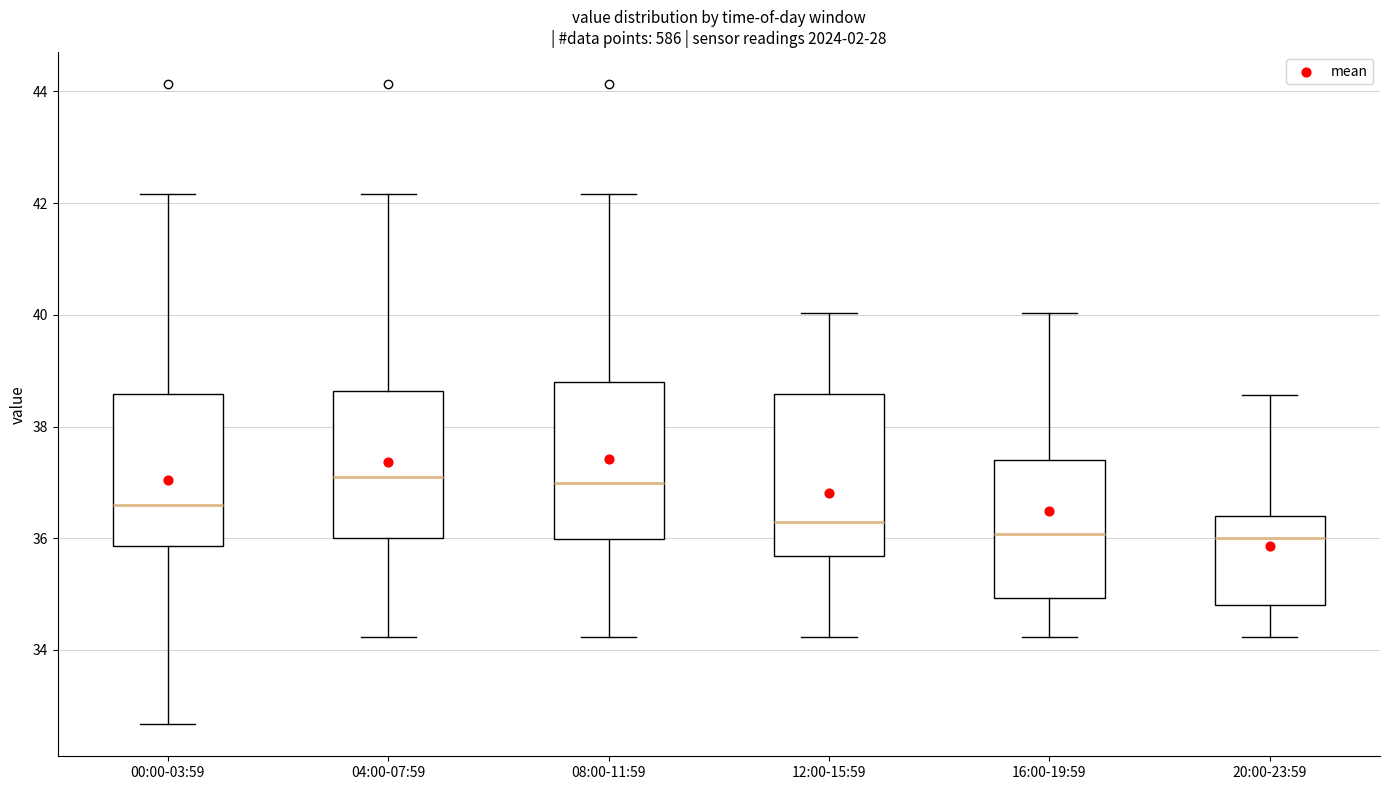

Reading left to right, transcribe this box plot: for each box, give where its median line is, the range the box spans, and where its two whiskers end, as read against the y-axis. The values are not printed on the chart, so give them approximately, as read against the axis.

00:00-03:59: median 36.6, box 35.8 to 38.6, whiskers 32.6 to 42.2
04:00-07:59: median 37.2, box 36.0 to 38.6, whiskers 34.2 to 42.2
08:00-11:59: median 37.0, box 36.0 to 38.8, whiskers 34.2 to 42.2
12:00-15:59: median 36.2, box 35.6 to 38.6, whiskers 34.2 to 40.0
16:00-19:59: median 36.0, box 35.0 to 37.4, whiskers 34.2 to 40.0
20:00-23:59: median 36.0, box 34.8 to 36.4, whiskers 34.2 to 38.6